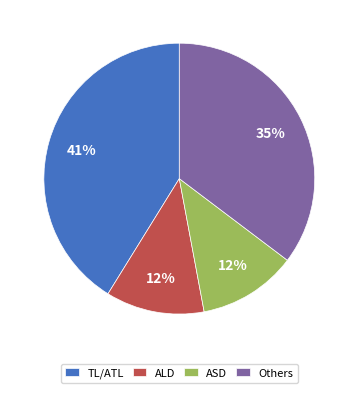

Between ASD and Others, which is larger?

Others